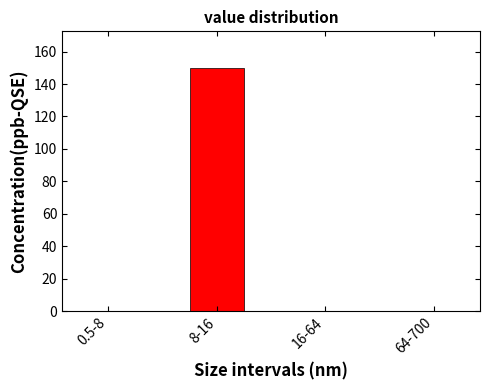

Reading left to right, extract all data points from this chart.

0.5-8=0	8-16=150	16-64=0	64-700=0